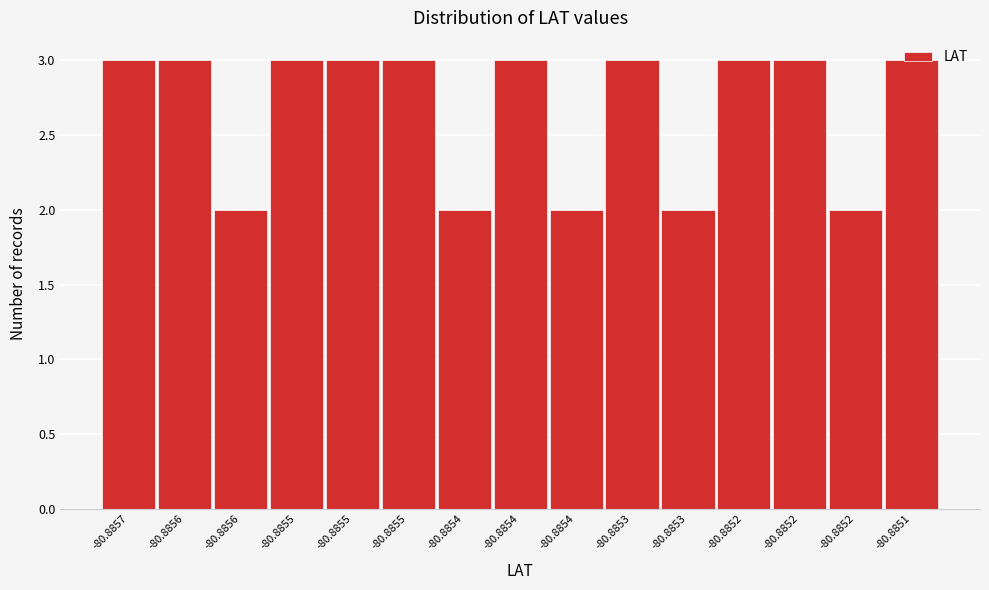

How many categories are shown in the chart?

15